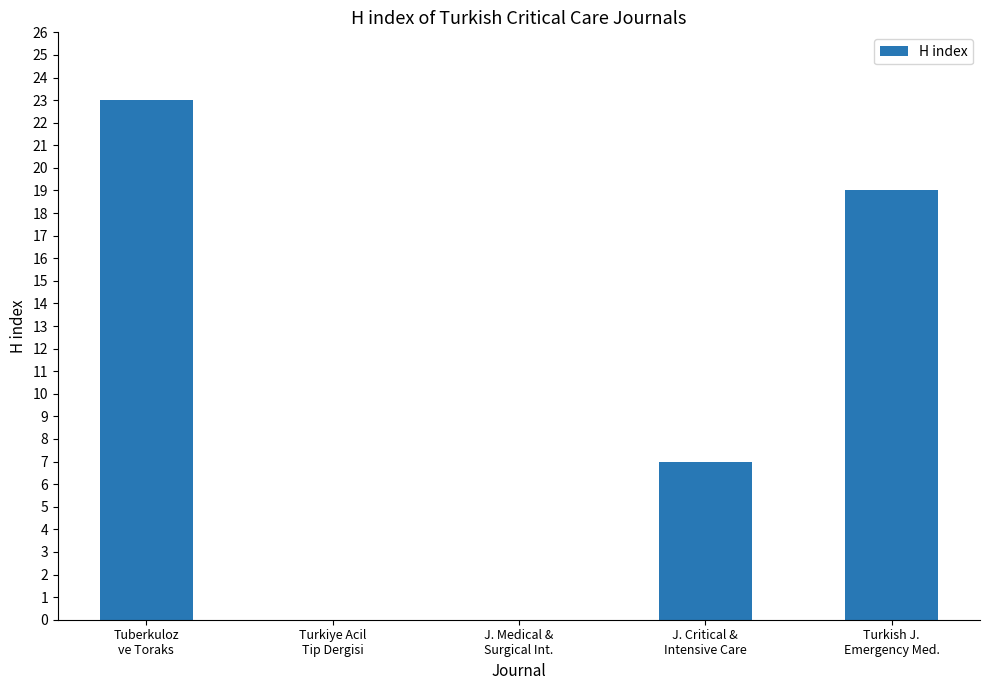

What is the maximum value shown in the chart?

23